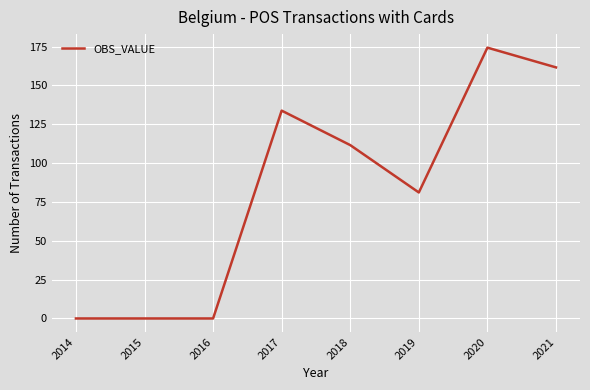

What is the change in value from 2014 to 2019?

+81.1